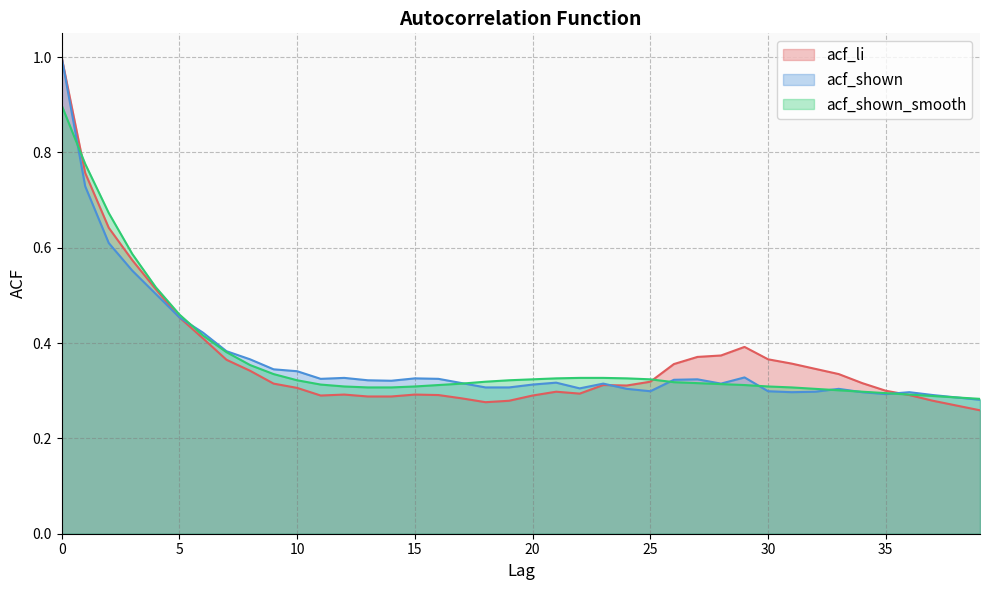

Reading right to left, transcribe all the data shown in this chart.

acf_li: 39=0.3	38=0.3	37=0.3	36=0.3	35=0.3	34=0.3	33=0.3	32=0.3	31=0.4	30=0.4	29=0.4	28=0.4	27=0.4	26=0.4	25=0.3	24=0.3	23=0.3	22=0.3	21=0.3	20=0.3	19=0.3	18=0.3	17=0.3	16=0.3	15=0.3	14=0.3	13=0.3	12=0.3	11=0.3	10=0.3	9=0.3	8=0.3	7=0.4	6=0.4	5=0.5	4=0.5	3=0.6	2=0.6	1=0.8	0=1.0
acf_shown: 39=0.3	38=0.3	37=0.3	36=0.3	35=0.3	34=0.3	33=0.3	32=0.3	31=0.3	30=0.3	29=0.3	28=0.3	27=0.3	26=0.3	25=0.3	24=0.3	23=0.3	22=0.3	21=0.3	20=0.3	19=0.3	18=0.3	17=0.3	16=0.3	15=0.3	14=0.3	13=0.3	12=0.3	11=0.3	10=0.3	9=0.3	8=0.4	7=0.4	6=0.4	5=0.5	4=0.5	3=0.6	2=0.6	1=0.7	0=1.0
acf_shown_smooth: 39=0.3	38=0.3	37=0.3	36=0.3	35=0.3	34=0.3	33=0.3	32=0.3	31=0.3	30=0.3	29=0.3	28=0.3	27=0.3	26=0.3	25=0.3	24=0.3	23=0.3	22=0.3	21=0.3	20=0.3	19=0.3	18=0.3	17=0.3	16=0.3	15=0.3	14=0.3	13=0.3	12=0.3	11=0.3	10=0.3	9=0.3	8=0.4	7=0.4	6=0.4	5=0.5	4=0.5	3=0.6	2=0.7	1=0.8	0=0.9